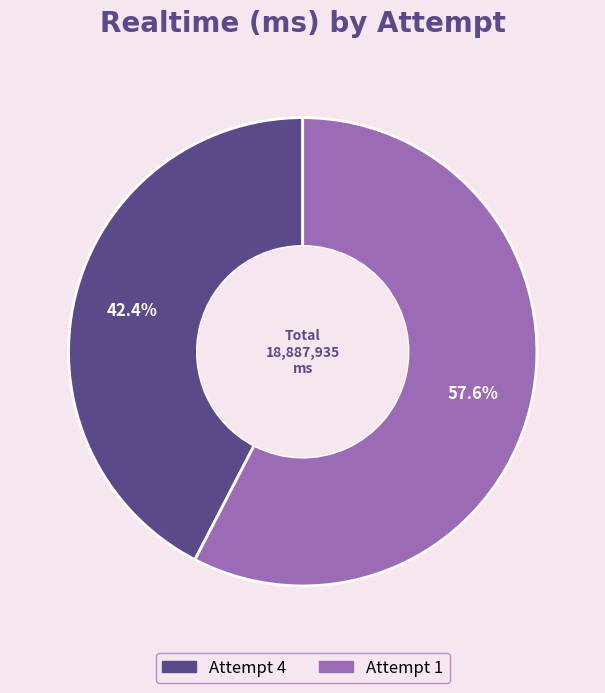

What is the total percentage of Attempt 4 and Attempt 1?

100.0%